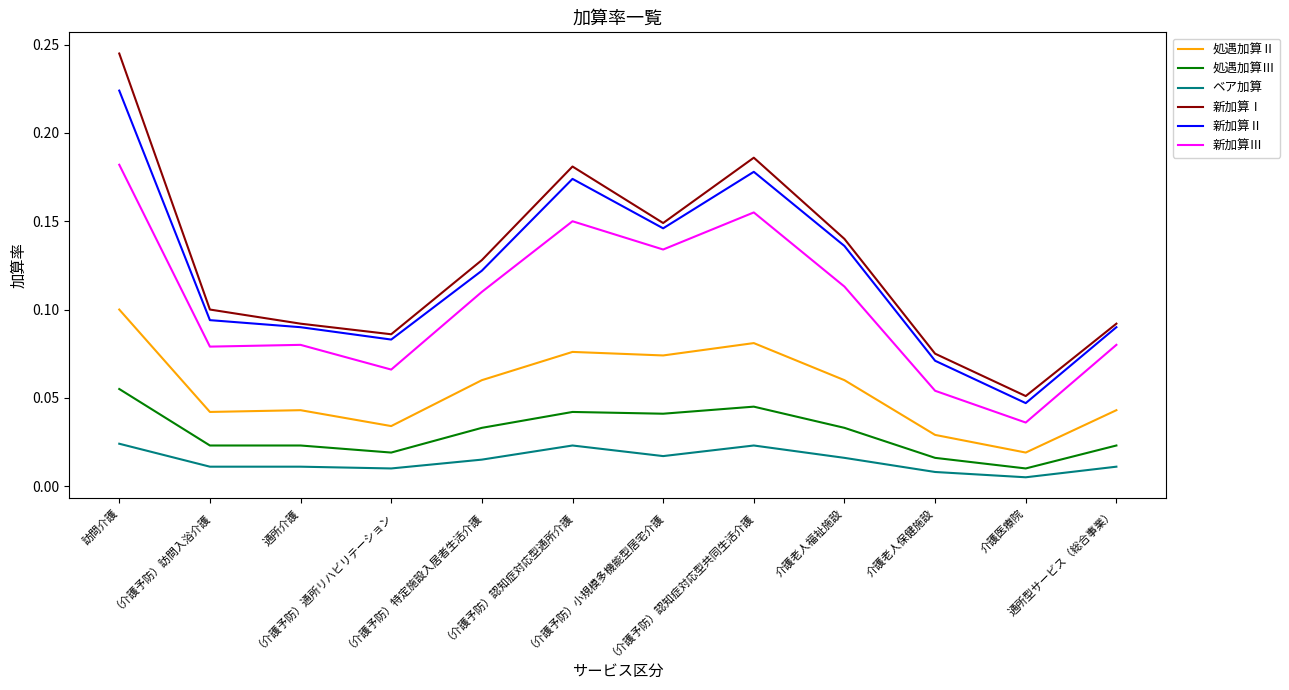

Which series has the widest spread of values?

新加算Ⅰ